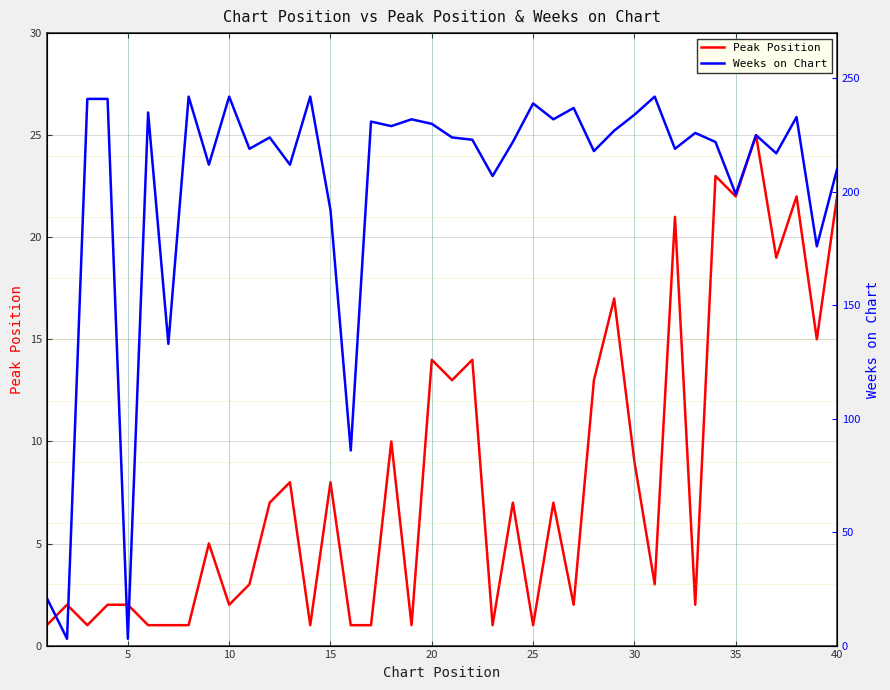

Which series has the largest range (max minus min)?

Weeks on Chart